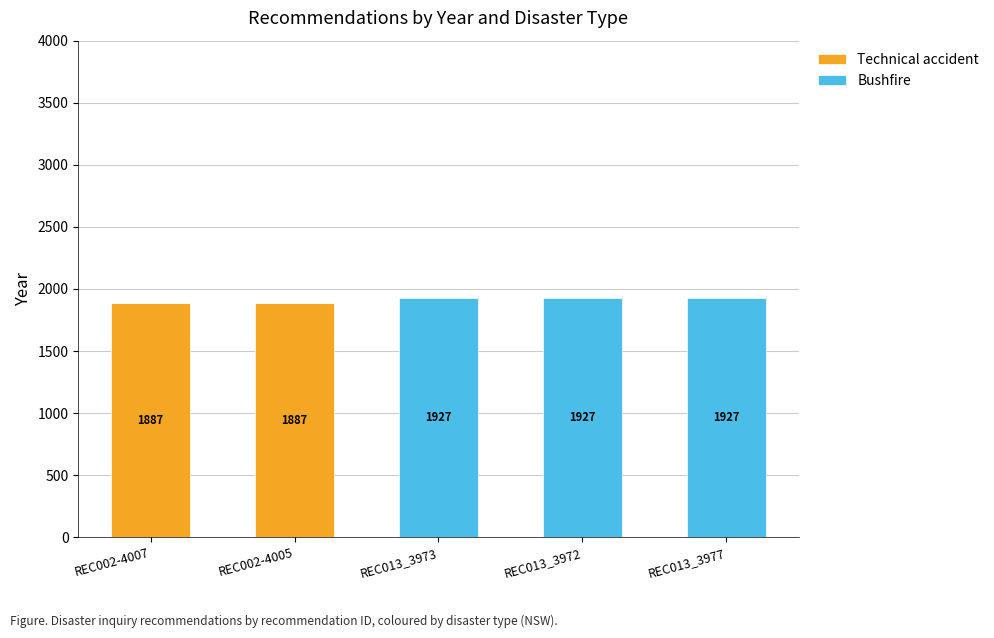

How many categories are shown in the chart?

5